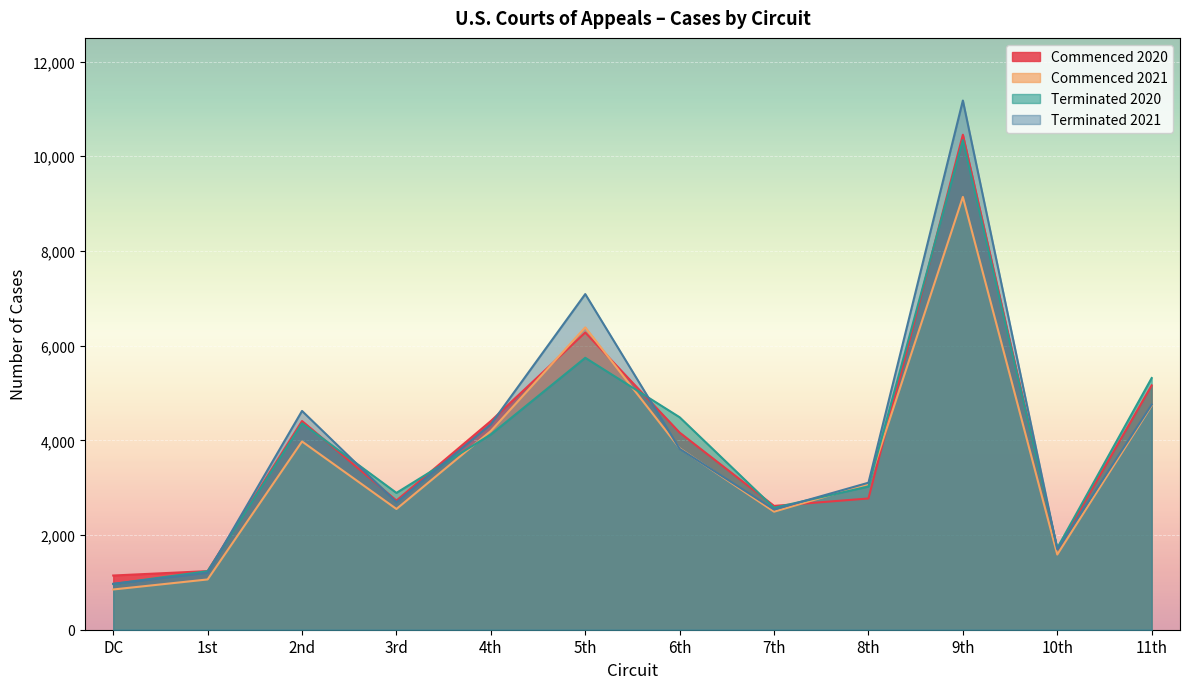

Where is Commenced 2021 nearest to the value 4995?

11th